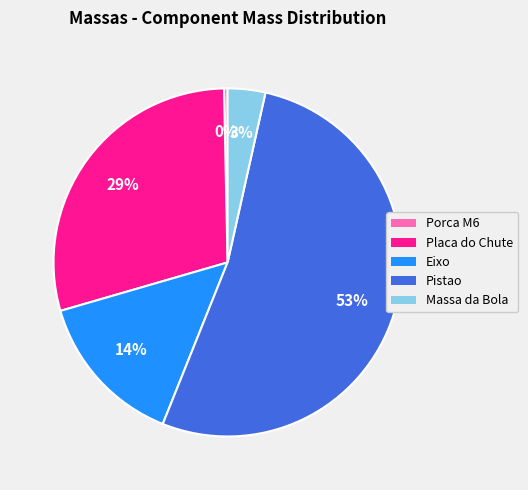

Do Eixo and Massa da Bola together represent more than half of the pie?

No